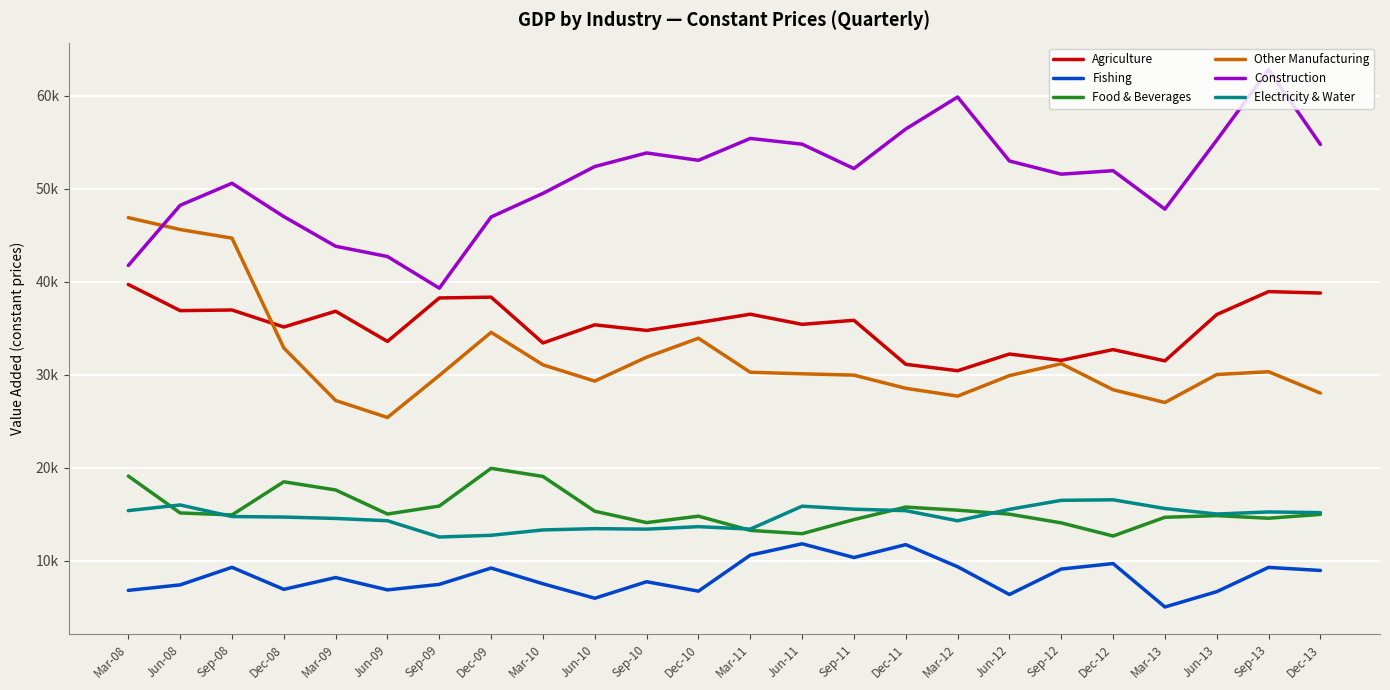

Does the chart have visible grid lines?

Yes